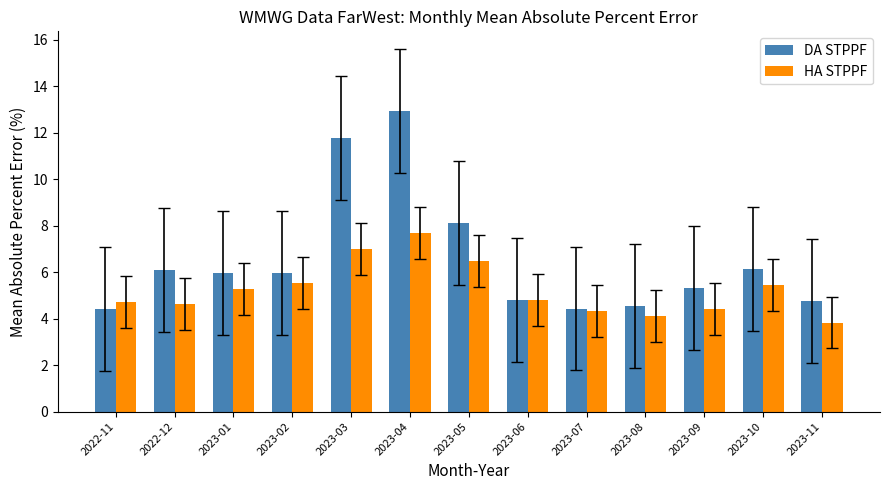

Reading left to right, what are all the values shown in this chart?

DA STPPF: 2022-11=4.4	2022-12=6.1	2023-01=6.0	2023-02=6.0	2023-03=11.8	2023-04=12.9	2023-05=8.1	2023-06=4.8	2023-07=4.4	2023-08=4.5	2023-09=5.3	2023-10=6.1	2023-11=4.7
HA STPPF: 2022-11=4.7	2022-12=4.6	2023-01=5.3	2023-02=5.5	2023-03=7.0	2023-04=7.7	2023-05=6.5	2023-06=4.8	2023-07=4.3	2023-08=4.1	2023-09=4.4	2023-10=5.4	2023-11=3.8